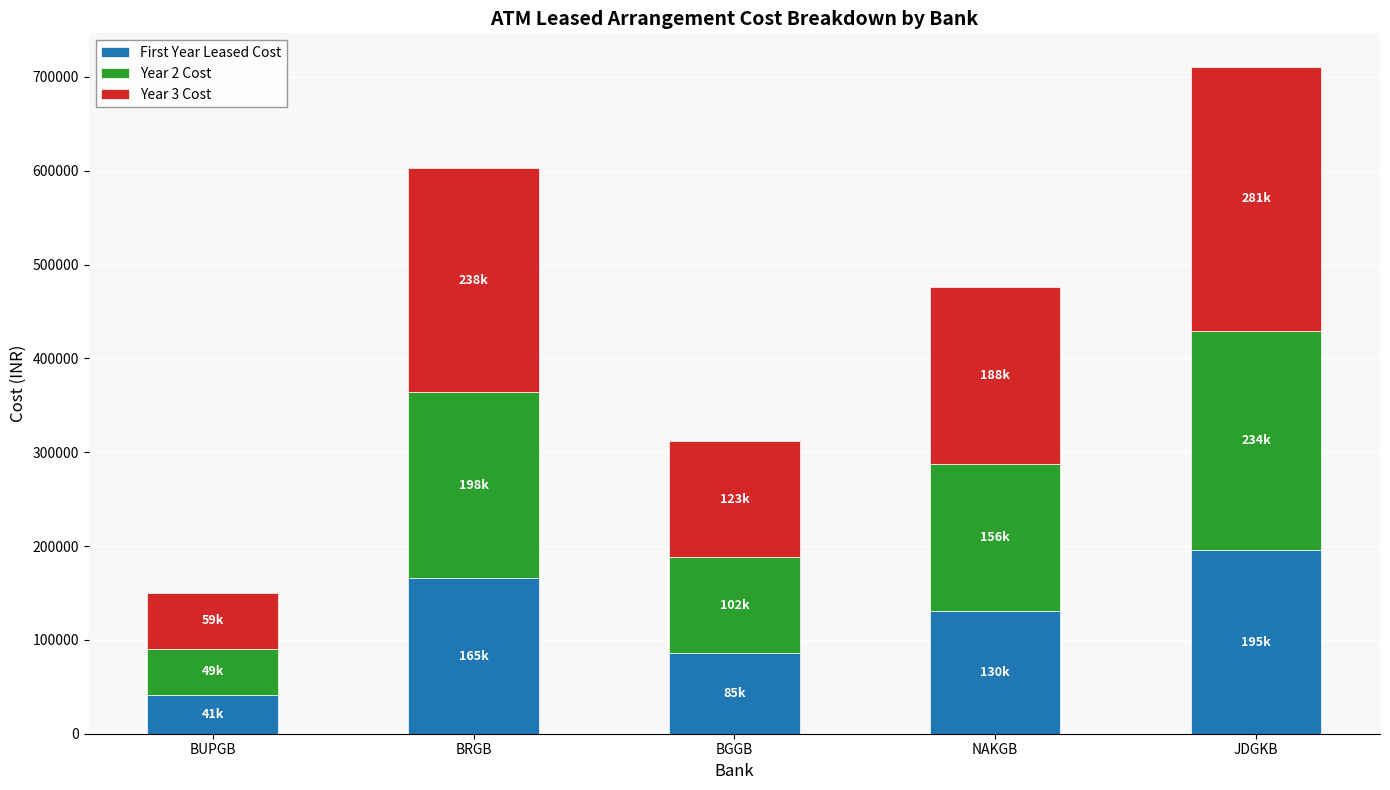

What is the sum of the First Year Leased Cost values at BRGB and BUPGB?

206766